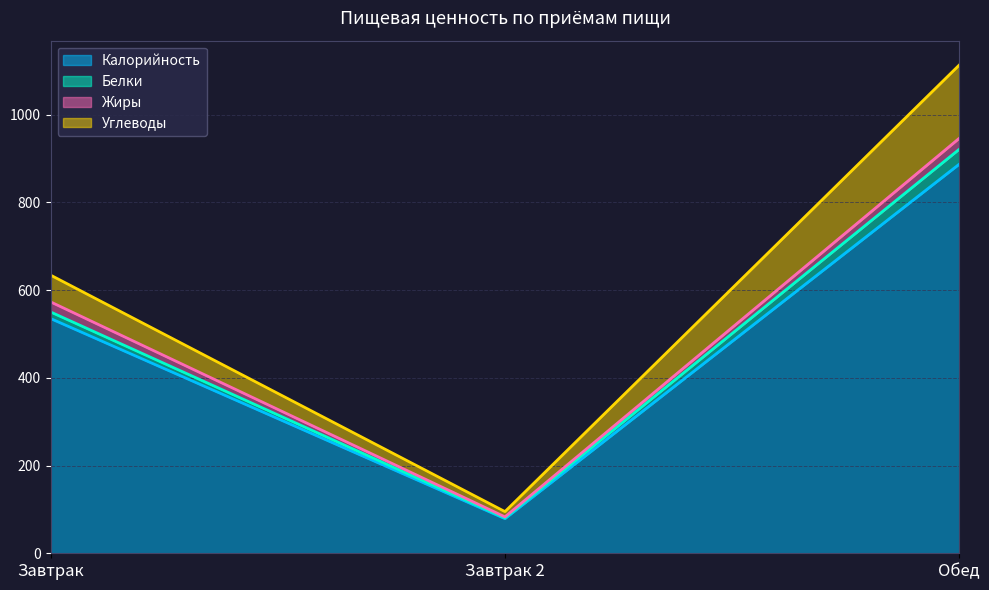

What is the total value across all series at Обед?

1113